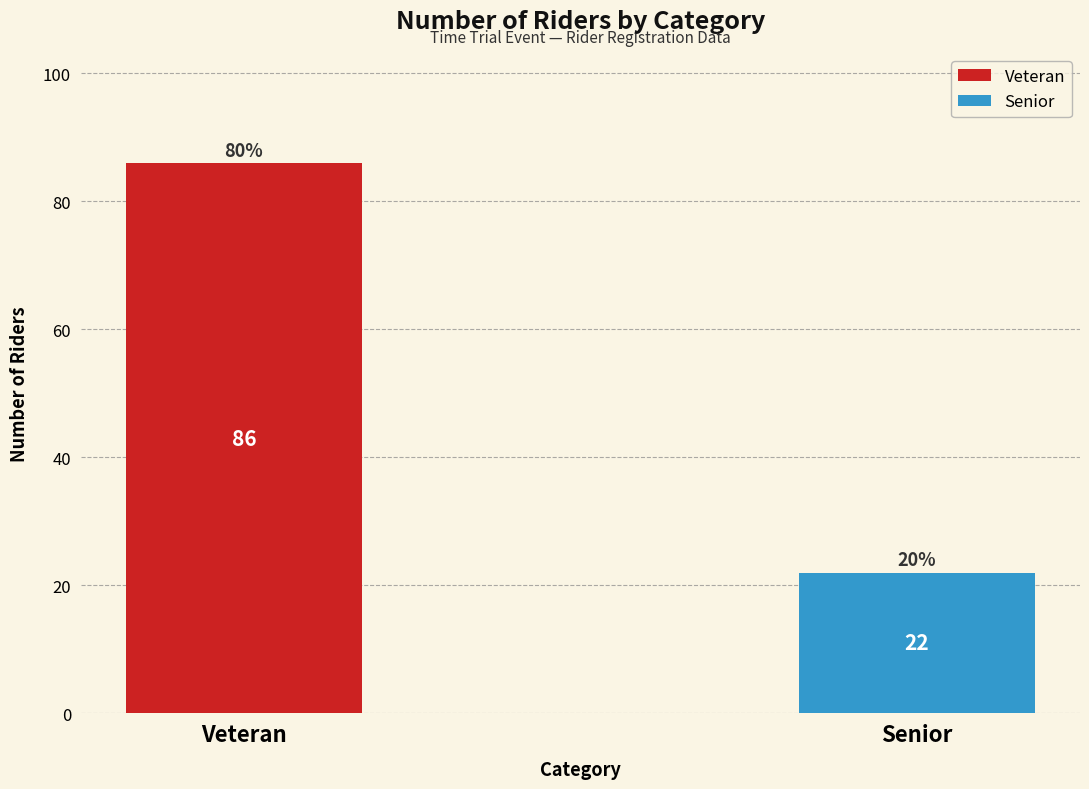

The value at Veteran is 131. True or false?

False